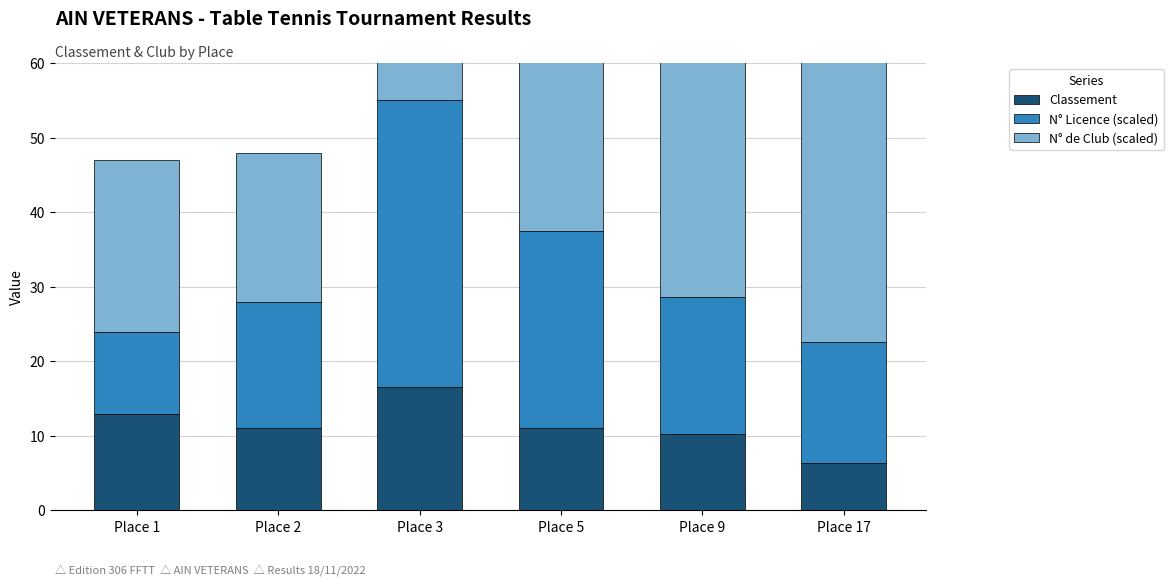

At which label is N° Licence (scaled) closest to 24?

Place 5